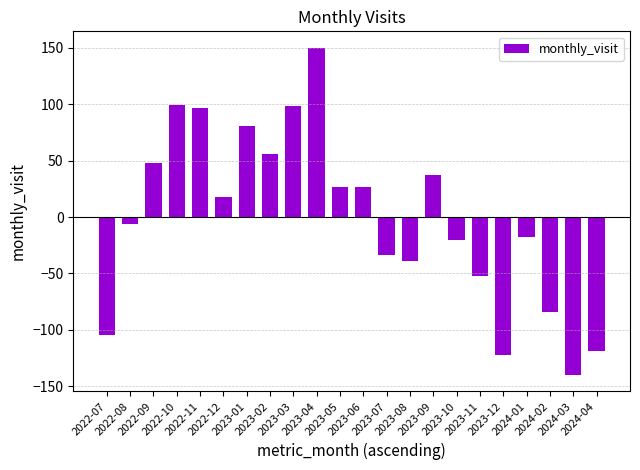

How many data points does each series have?

22